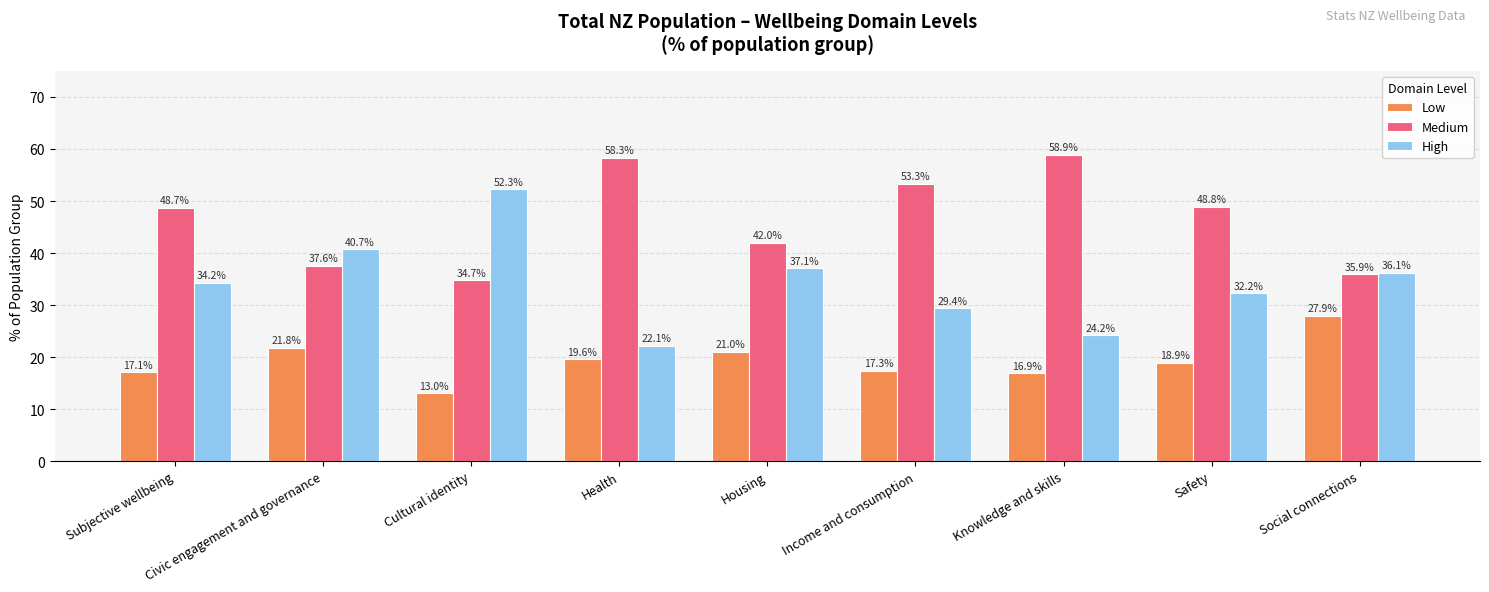

What is the label of the 3rd bar from the left?

Cultural identity